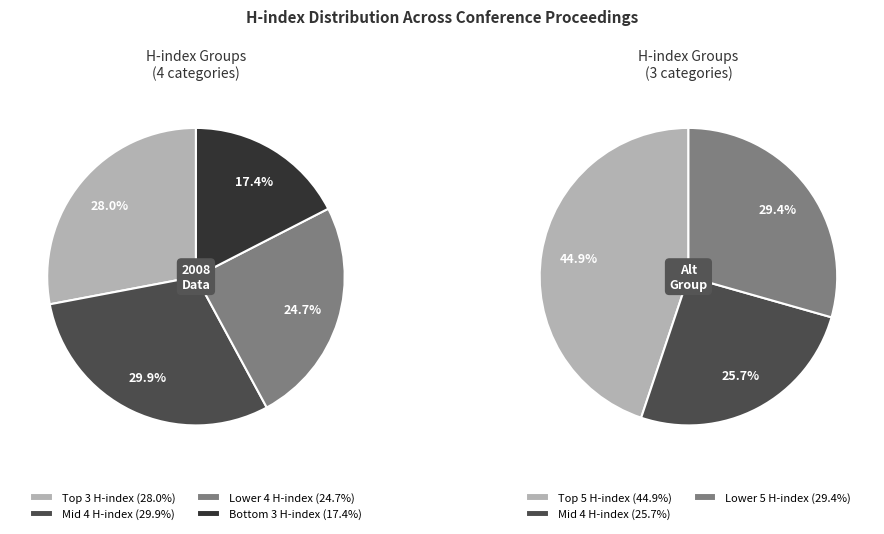

Do Rank 1 and Rank 10 together represent more than half of the pie?

No